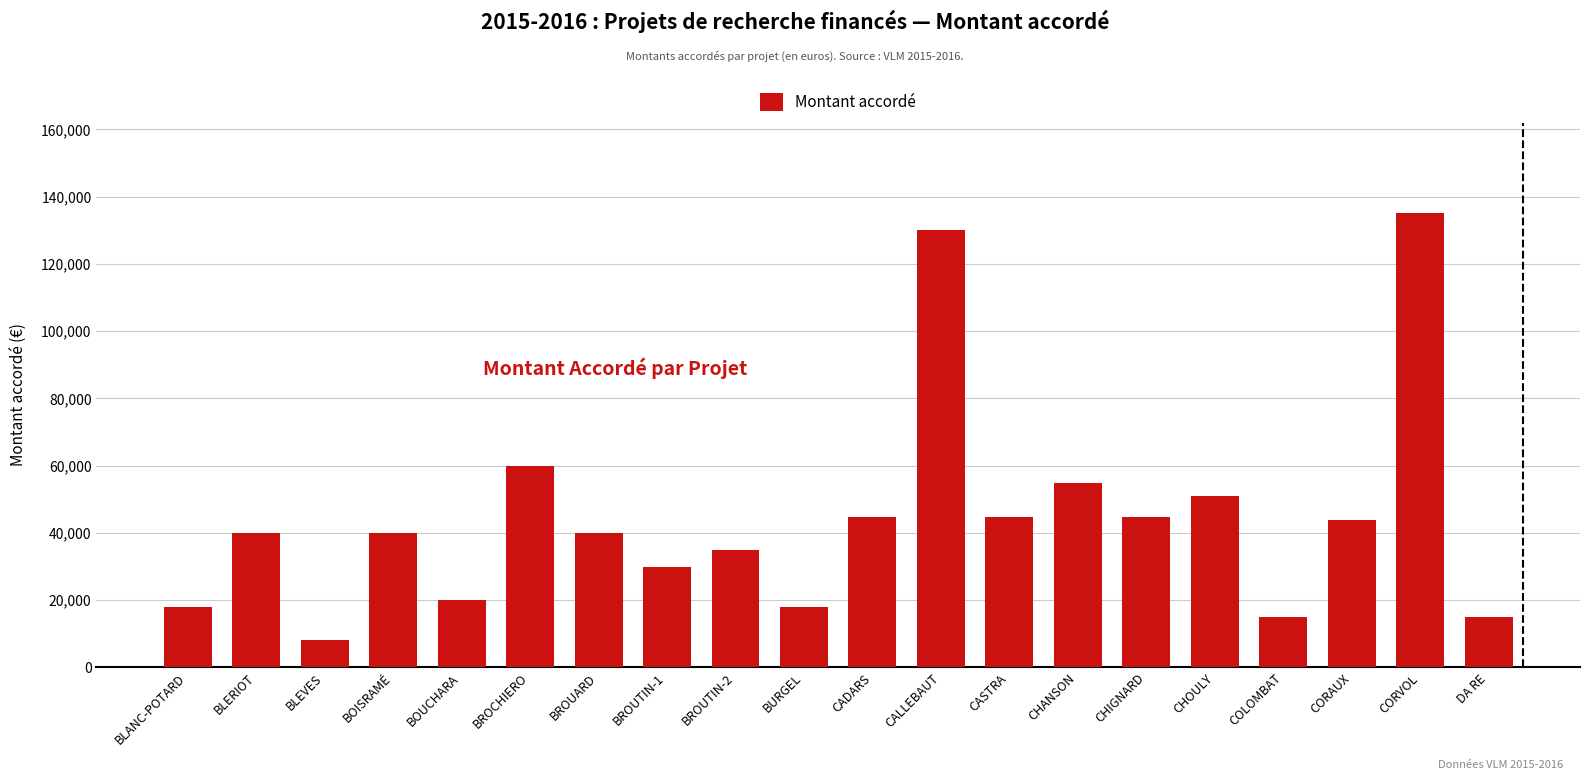

How many bars are there in total?

20